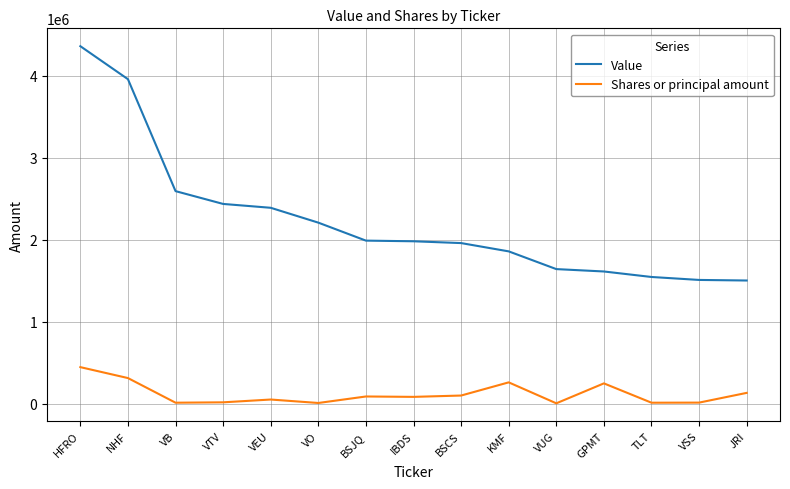

True or false: Shares or principal amount and Value cross at least once.

False